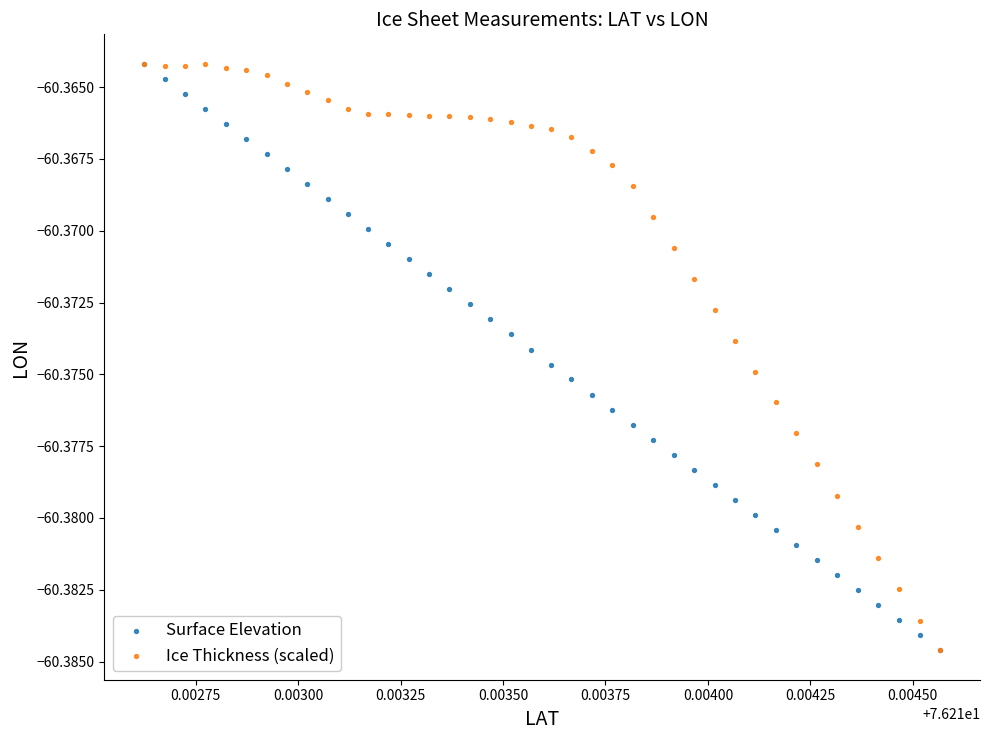

What are all the series names shown in the legend?

Surface Elevation, Ice Thickness (scaled)